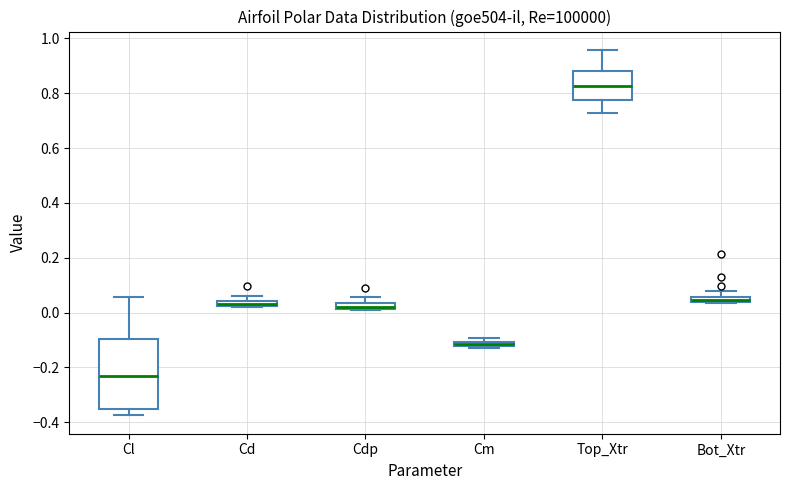

Comparing the boxes themselves (not the whiskers), which one is the tallest?

Cl